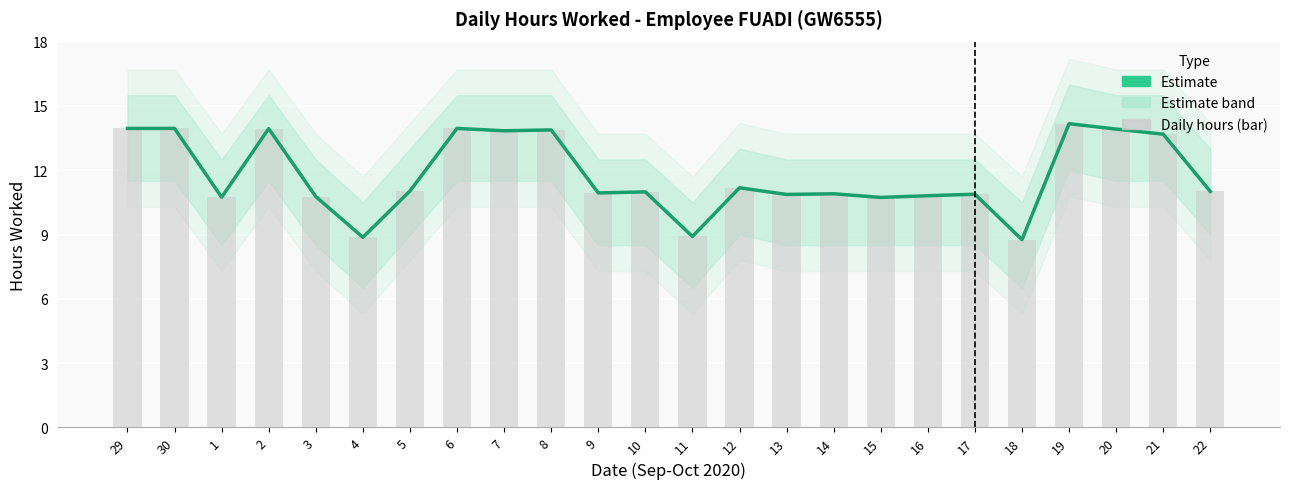

What is the maximum value shown in the chart?

14.2